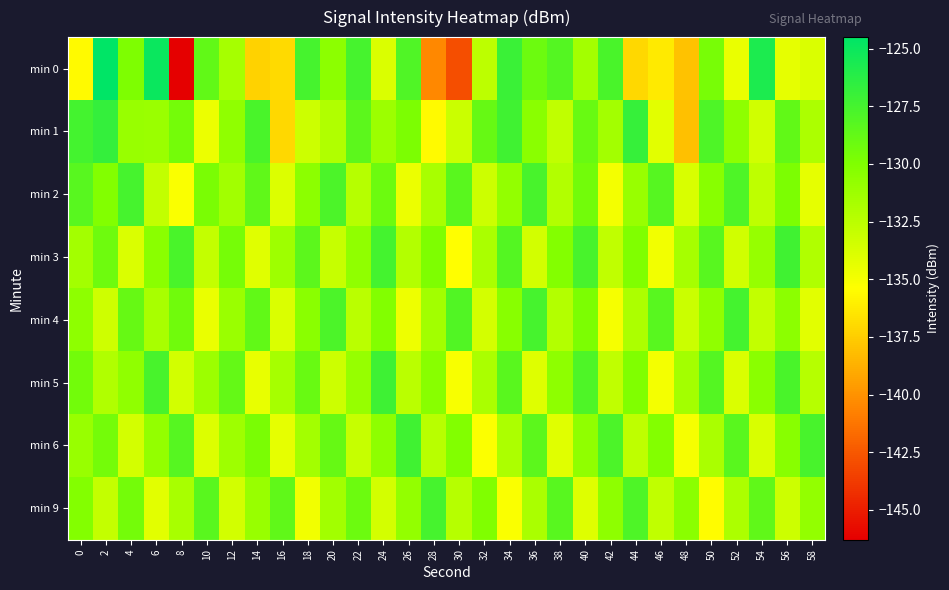

Which has a higher value, 38 or 34?

34